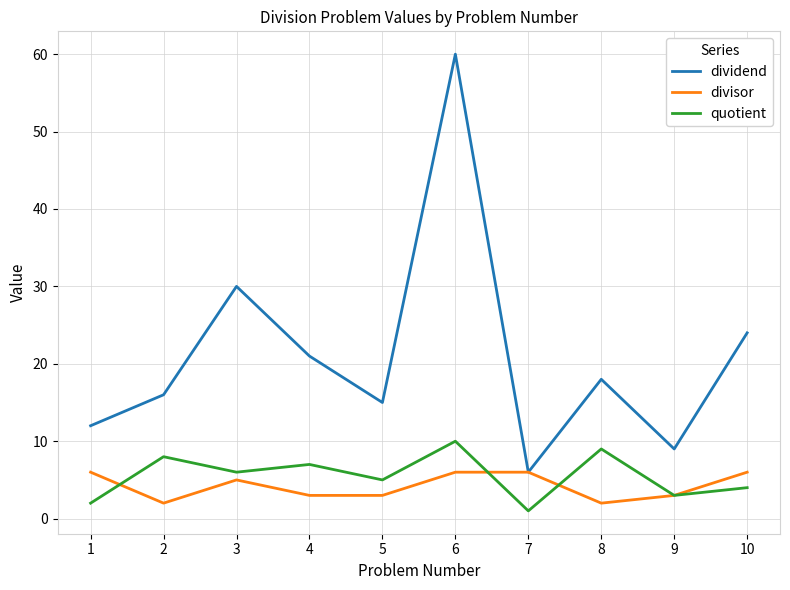

Which label corresponds to the largest value in the chart?

6